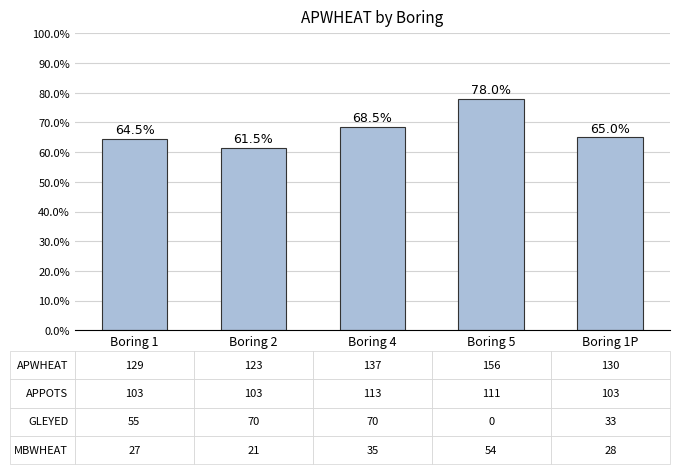

What is the value of the 2nd bar from the left?

61.5